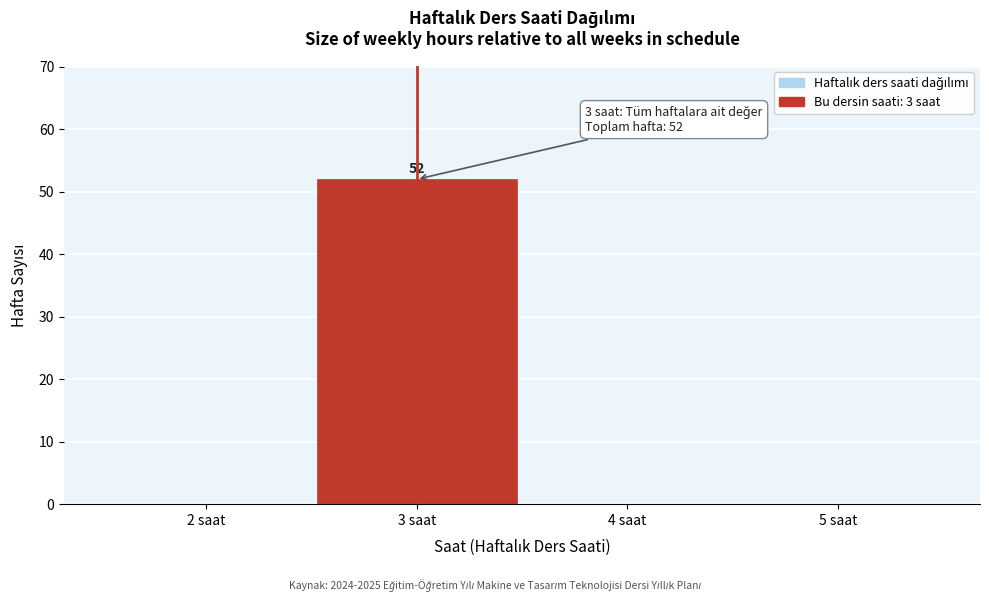

Over which range of the x-axis is the bar tallest?

2.5 to 3.5